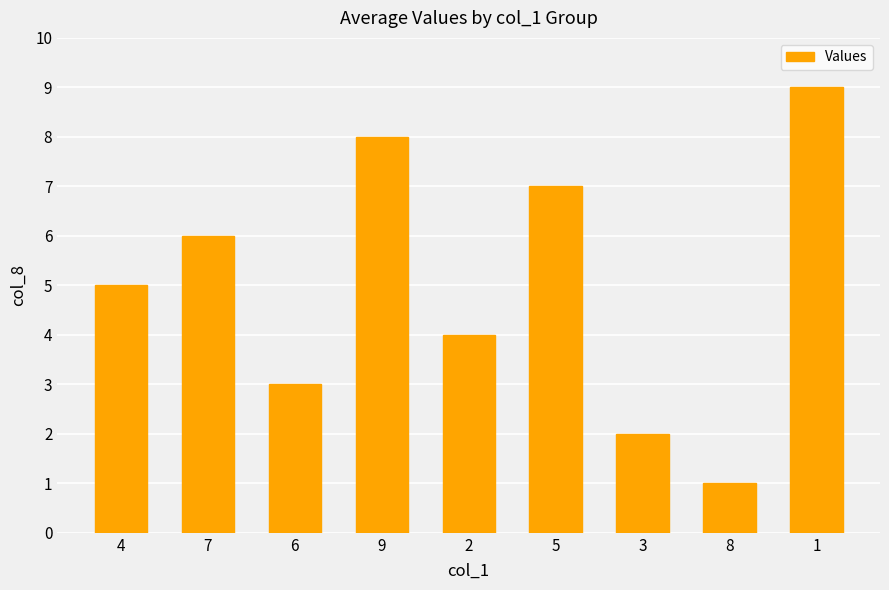

Is it true that the value at 6 is 3?

True